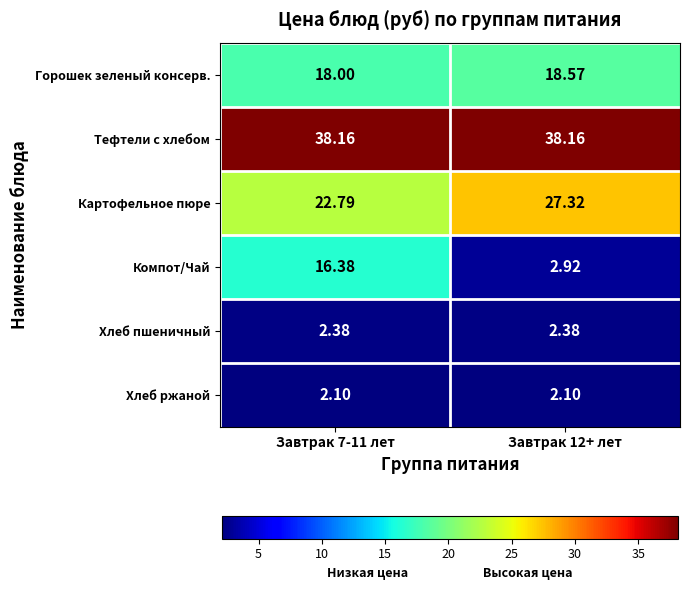

Rank the series at Завтрак 7-11 лет from lowest to highest value.

Хлеб ржаной, Хлеб пшеничный, Компот/Чай, Горошек зеленый консерв., Картофельное пюре, Тефтели c хлебом